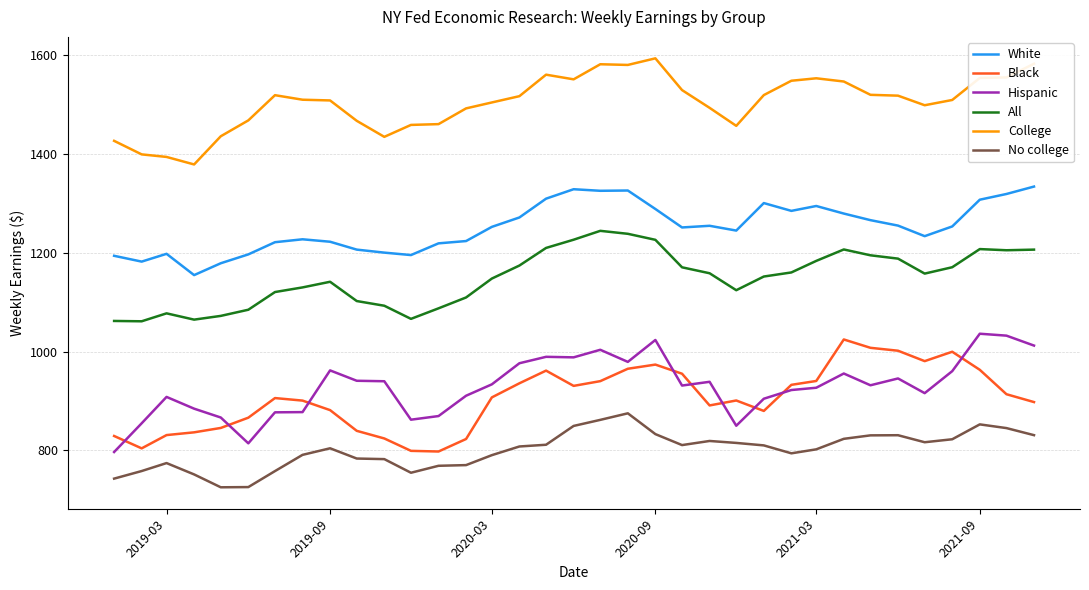

What is the highest value of the White series?

1334.3